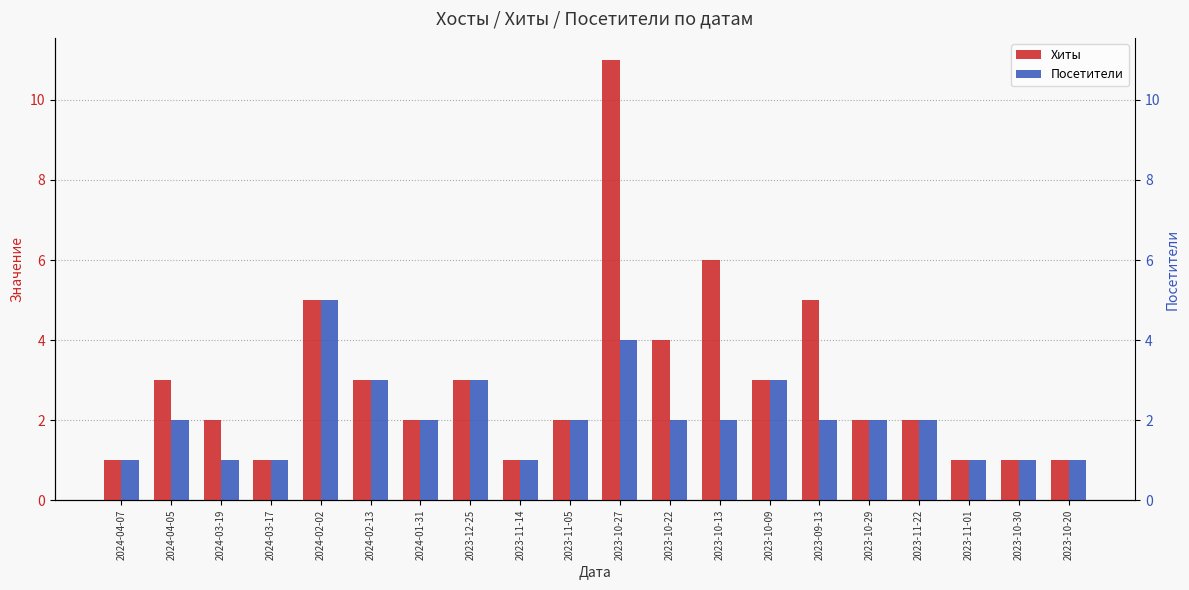

At which category is the sum across all series the highest?

2023-10-27